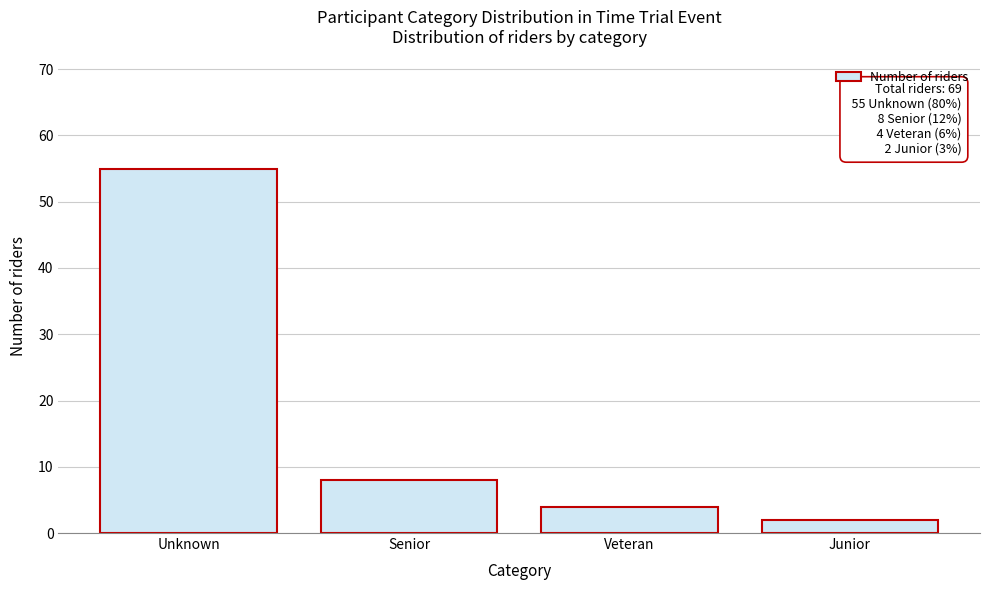

Reading left to right, transcribe all the data shown in this chart.

Unknown=55	Senior=8	Veteran=4	Junior=2